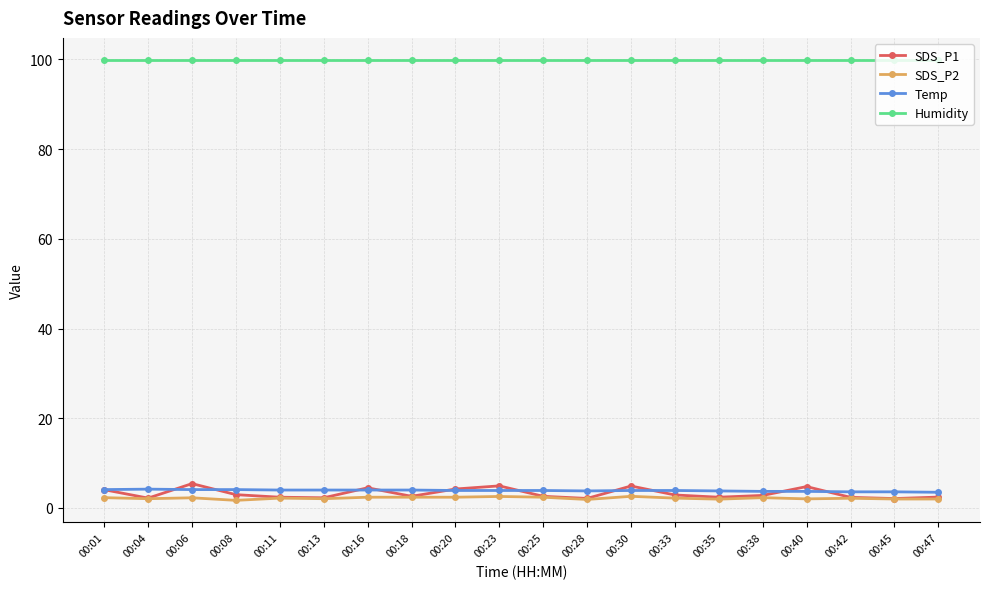

How many lines are shown in the chart?

4